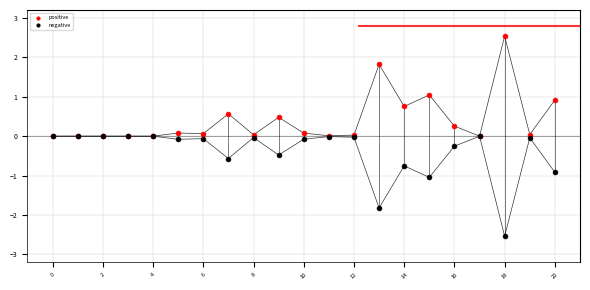

Which series contains the lowest Y value?

negative